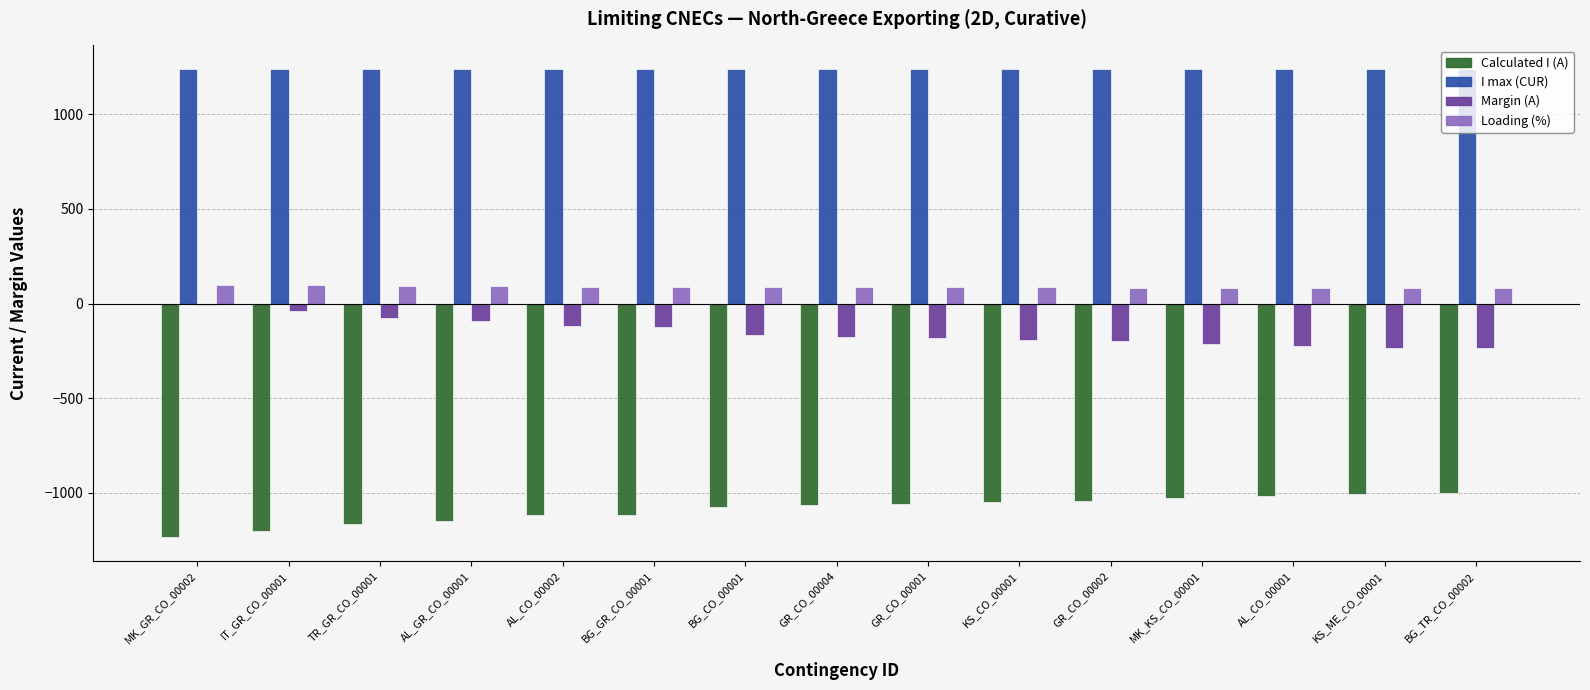

The value of I max (CUR) at BG_GR_CO_00001 is 1240. True or false?

True